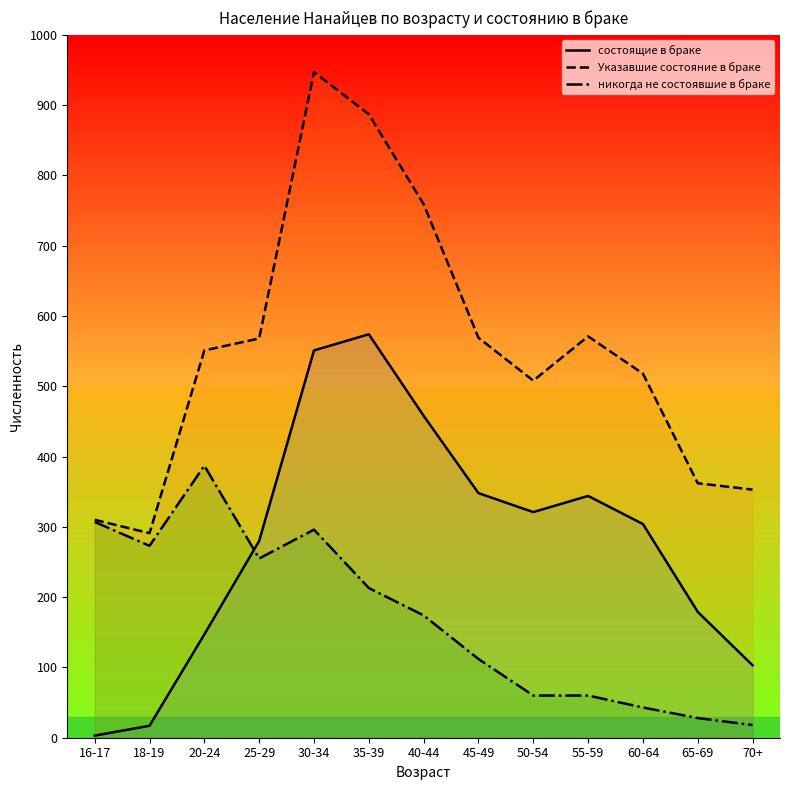

Does the chart display data point markers on the line(s)?

No